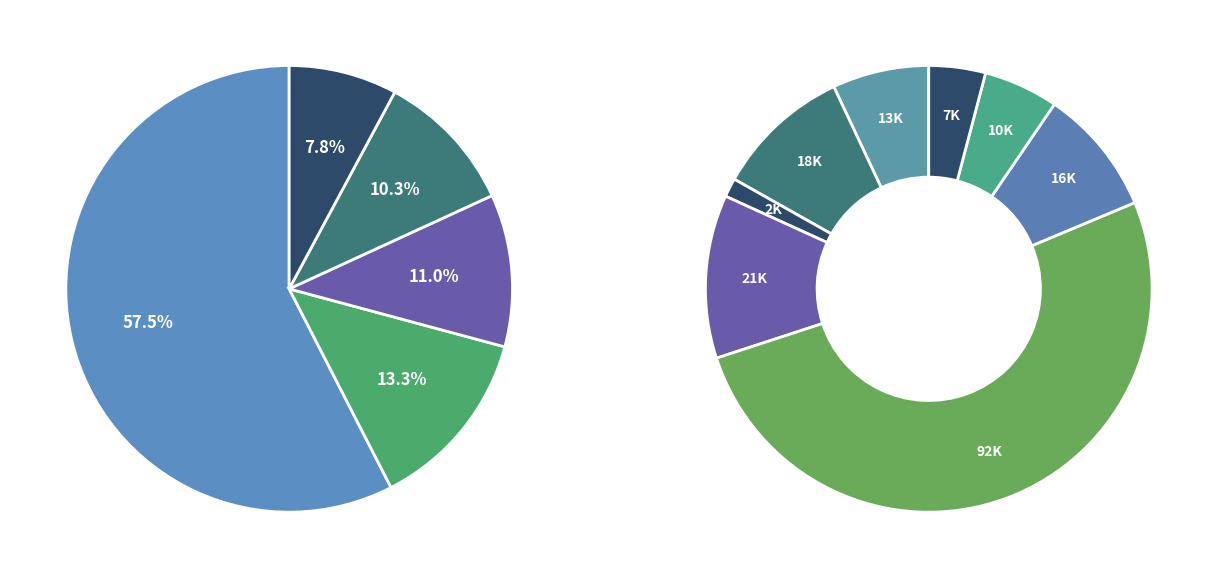

Is it true that 5. Universités is 41% of the pie?

False